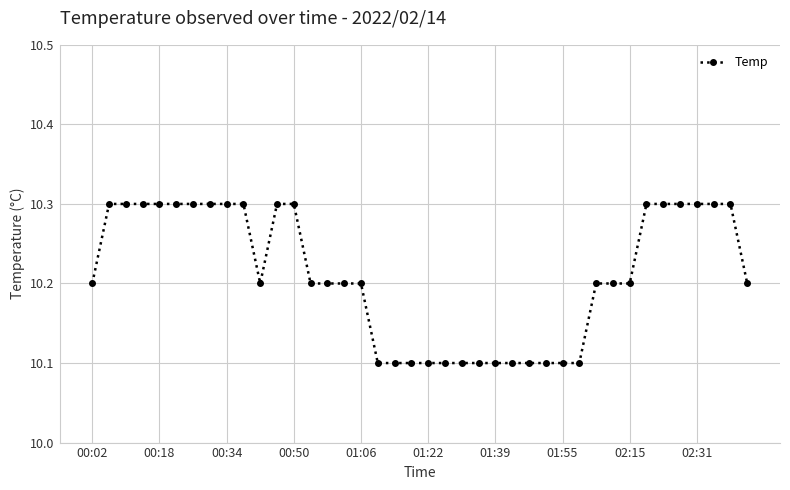

What is the greatest value displayed?

10.3